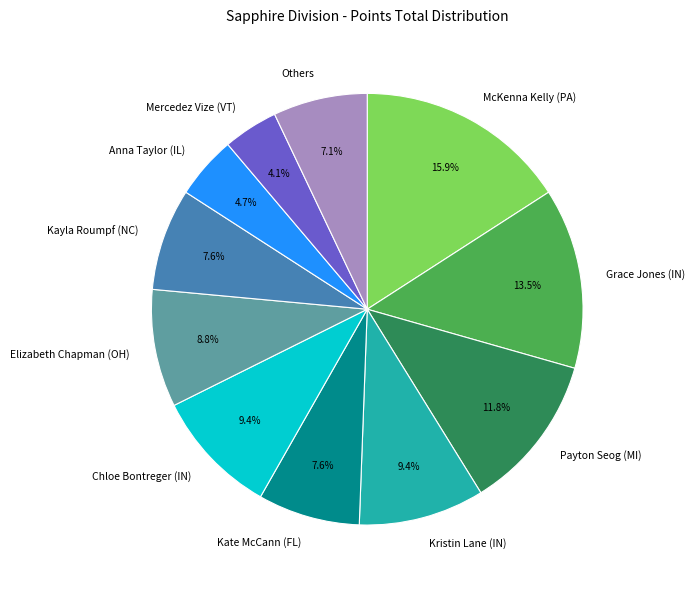

To the nearest percent, what is the average slice percentage?

9%